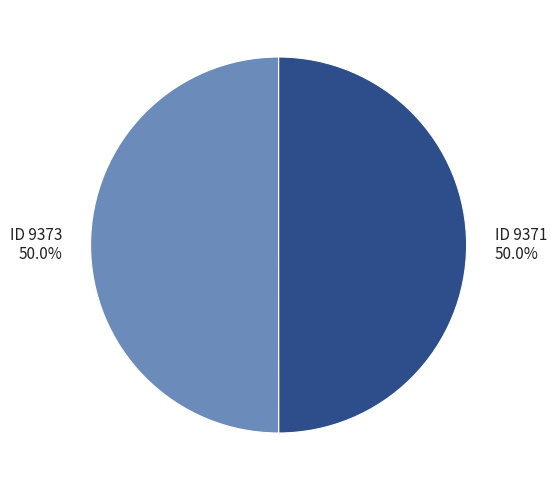

Approximately how many times larger is the value at ID 9373 50.0% compared to ID 9371 50.0%?

1.0